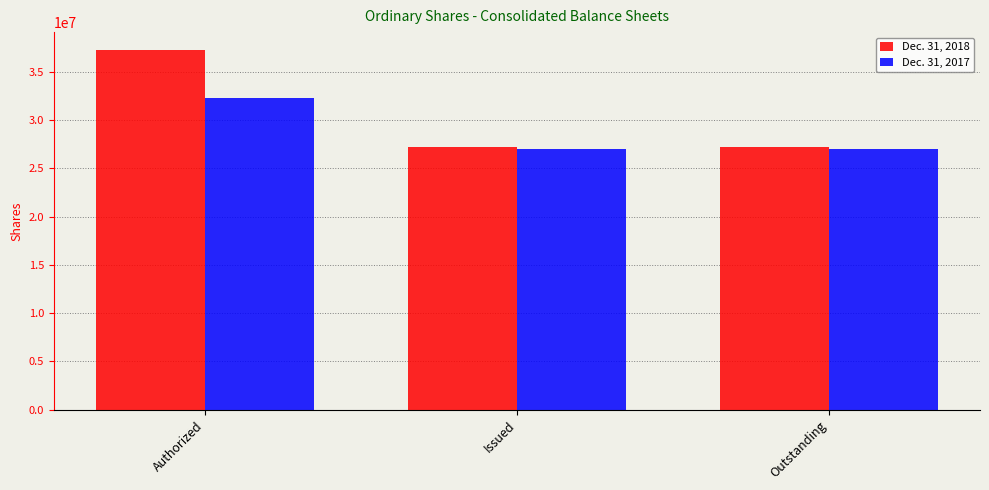

Read the Dec. 31, 2017 value at Issued, to the nearest 50.

27047750